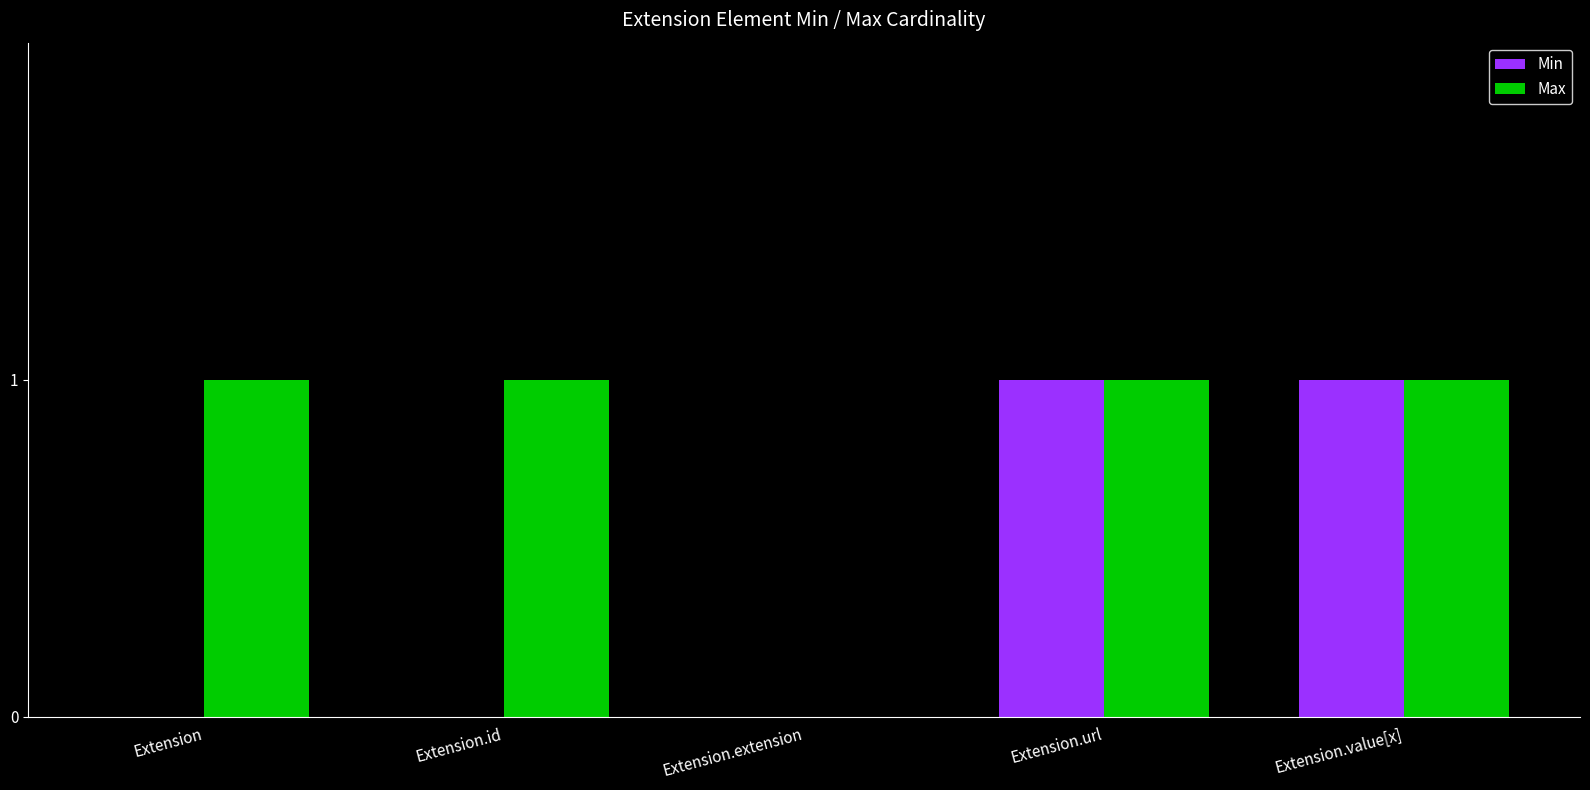

Is the value of Min at Extension.extension greater than the value of Max at Extension.value[x]?

No